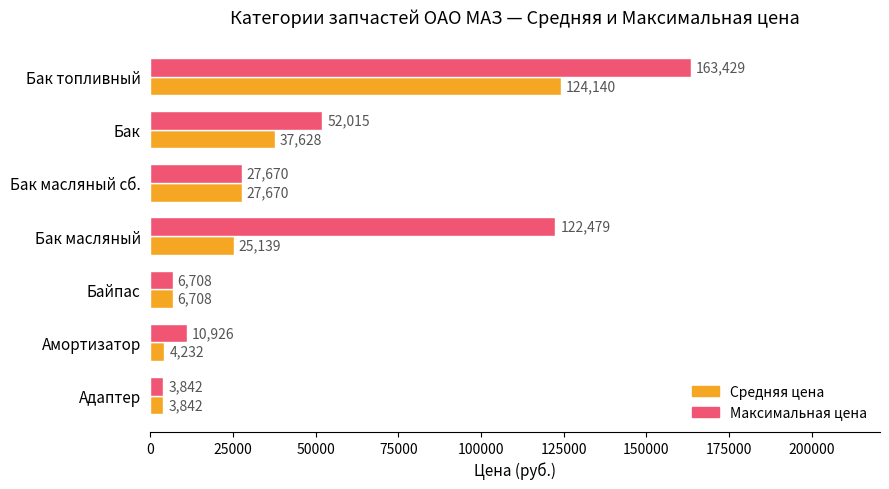

The value of Средняя цена at Адаптер is 3842.0. True or false?

True